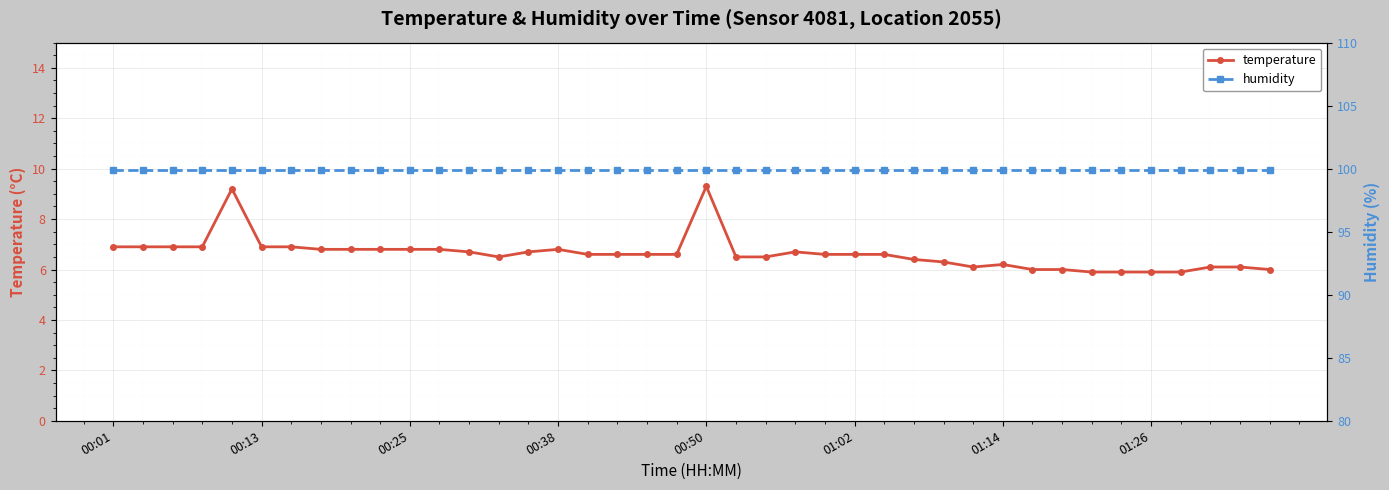

Which label corresponds to the largest value in the chart?

00:01